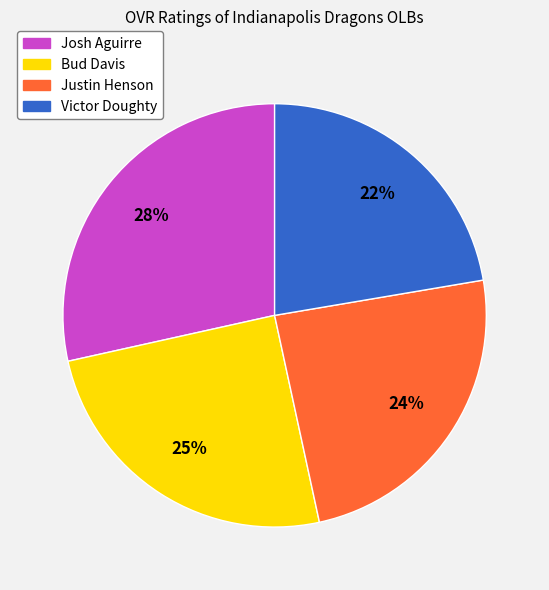

Does Josh Aguirre account for over 50% of the chart?

No